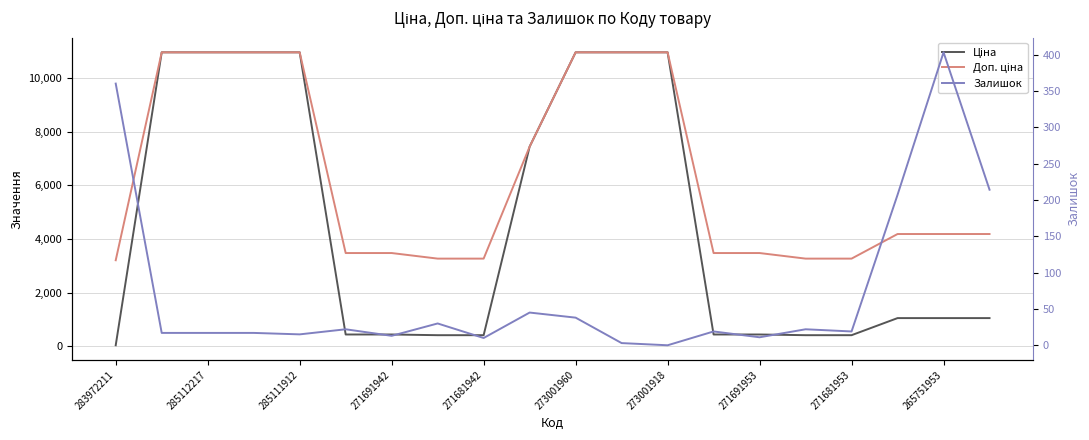

What is the difference between the highest and lowest values at 265751953?

3781.0